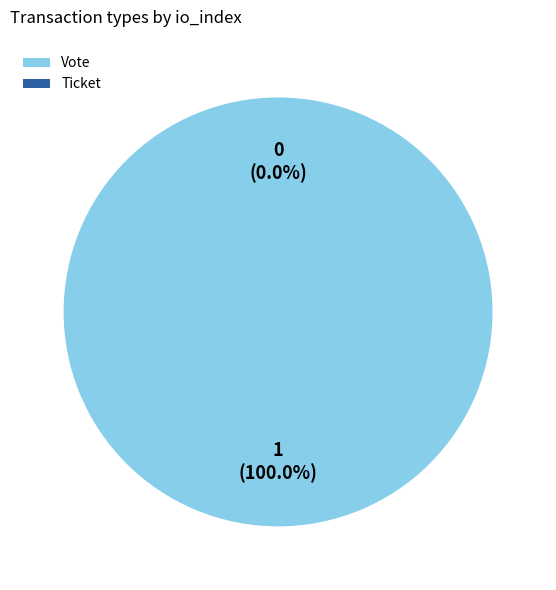

Combined, what portion of the pie is Vote and Ticket?

100.0%